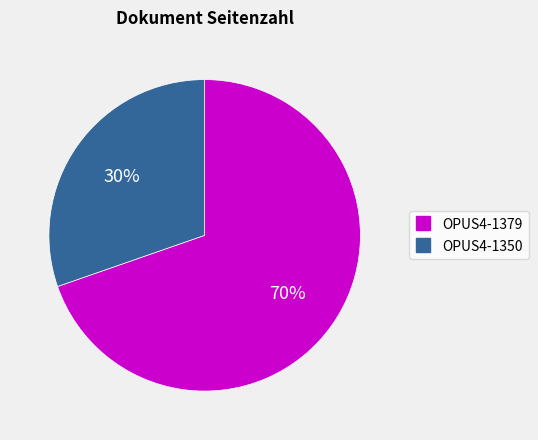

Does any single category account for the majority?

Yes